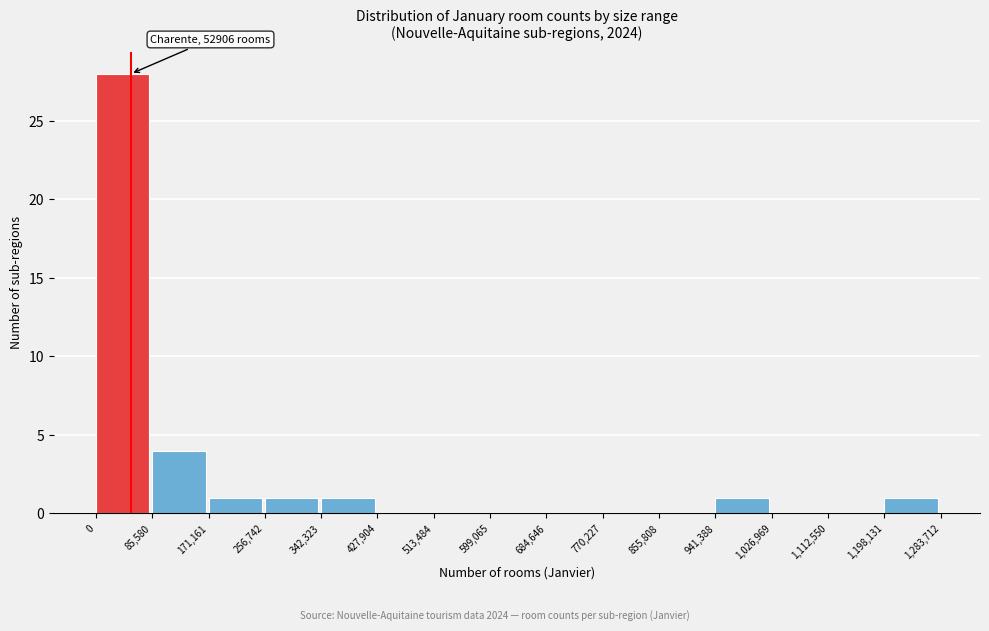

Over which range of the x-axis is the bar tallest?

0 to 85,580